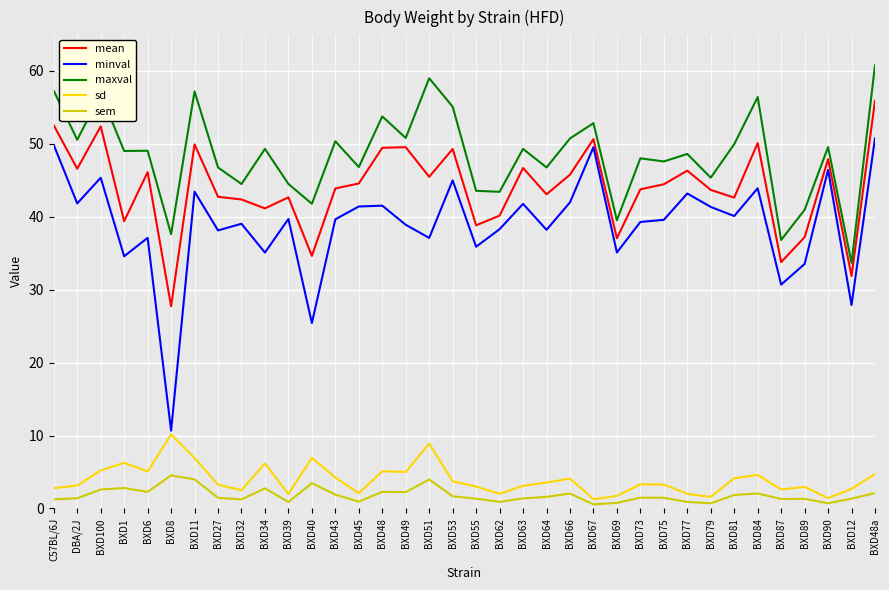

At which label is minval closest to 30?

BXD87